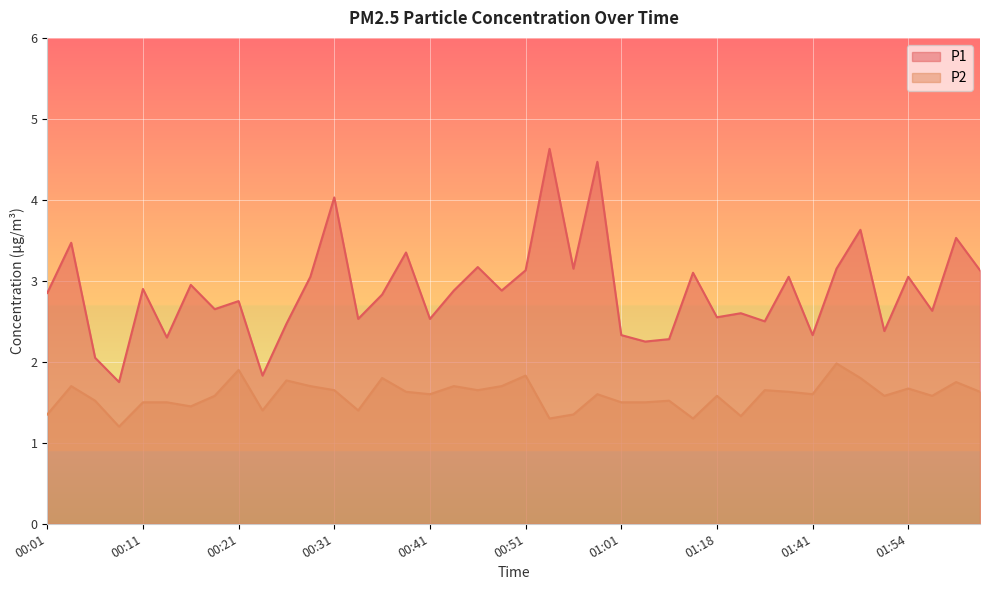

Between 01:30 and 00:18, which is larger?

00:18